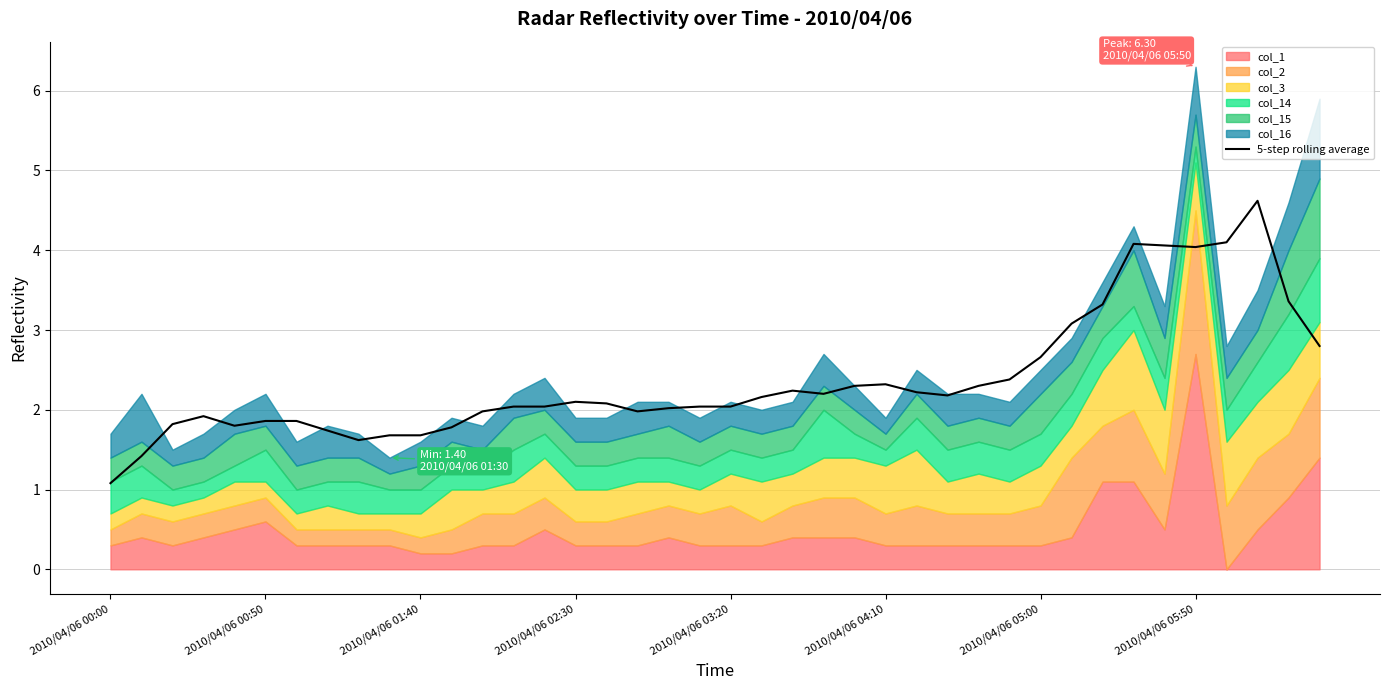

What is the minimum value for 5-step rolling average?

1.1